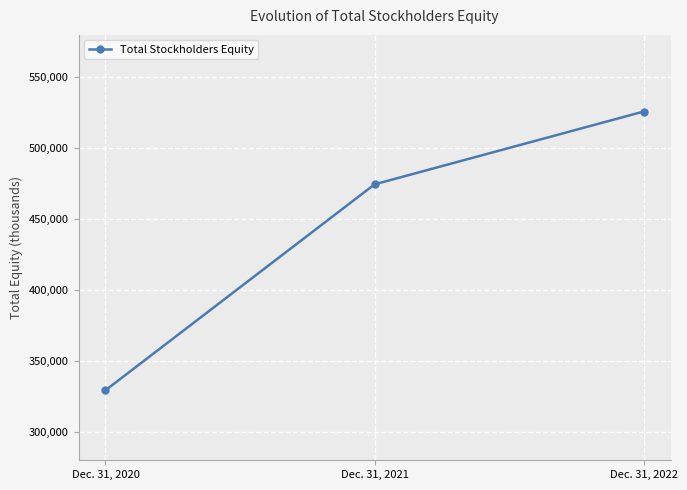

Reading right to left, extract all data points from this chart.

Dec. 31, 2022=525960	Dec. 31, 2021=474602	Dec. 31, 2020=329334